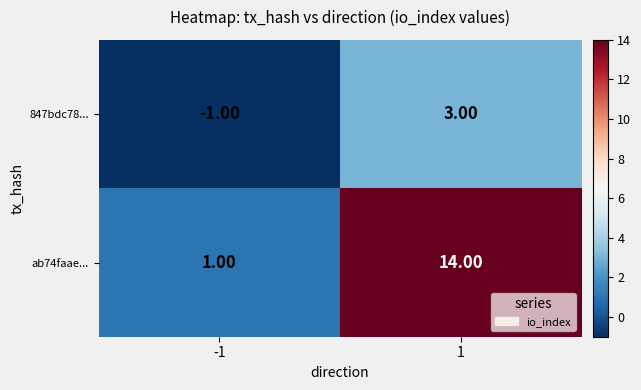

At which category does the chart reach its peak across all series?

1